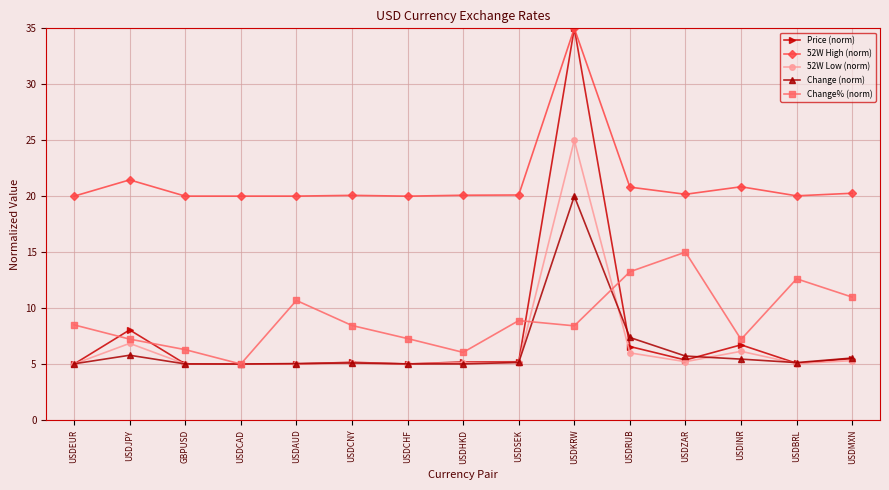

At how many categories does at least one series exceed 21?

2